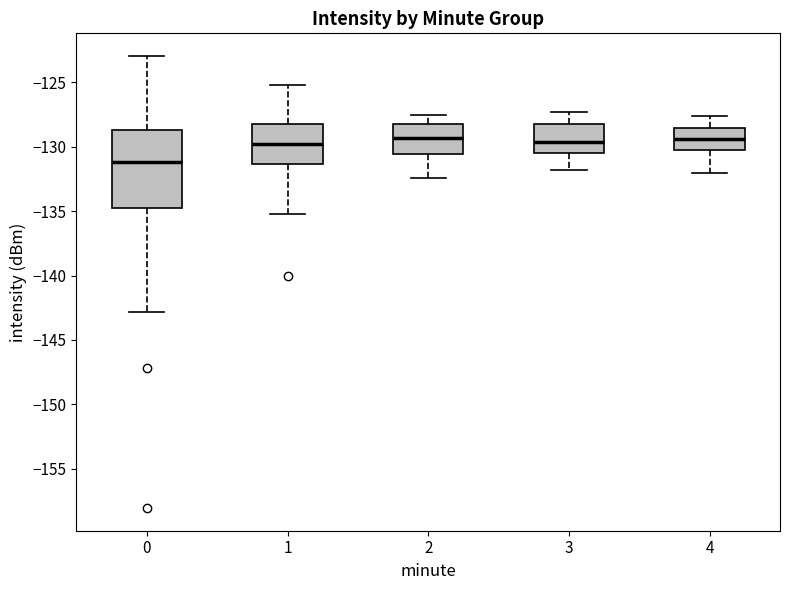

Reading left to right, transcribe this box plot: for each box, give where its median line is, the range the box spans, and where its two whiskers end, as read against the y-axis. The values are not printed on the chart, so give them approximately, as read against the axis.

0: median -131.0, box -134.5 to -128.5, whiskers -143.0 to -123.0
1: median -129.5, box -131.5 to -128.5, whiskers -135.0 to -125.0
2: median -129.5, box -130.5 to -128.0, whiskers -132.5 to -127.5
3: median -129.5, box -130.5 to -128.0, whiskers -132.0 to -127.5
4: median -129.5, box -130.5 to -128.5, whiskers -132.0 to -127.5